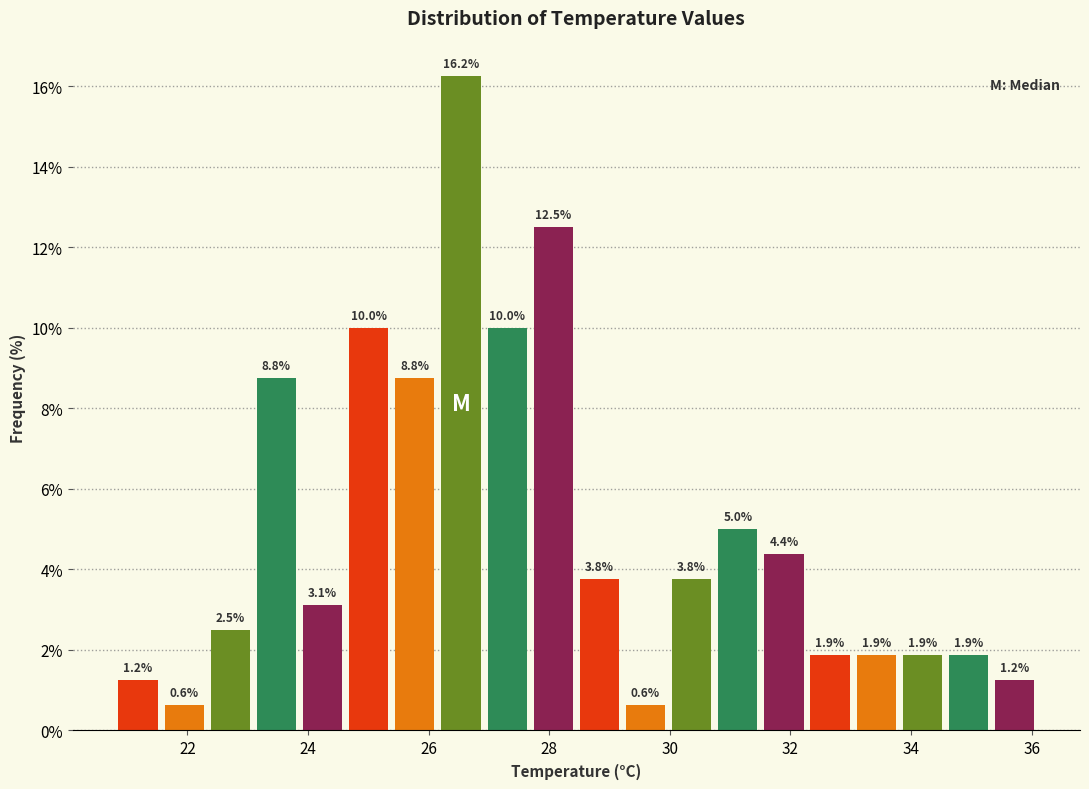

Around what value on the x-axis is the tallest bar? Give the approximate position of its centre, as read against the axis.

26.6